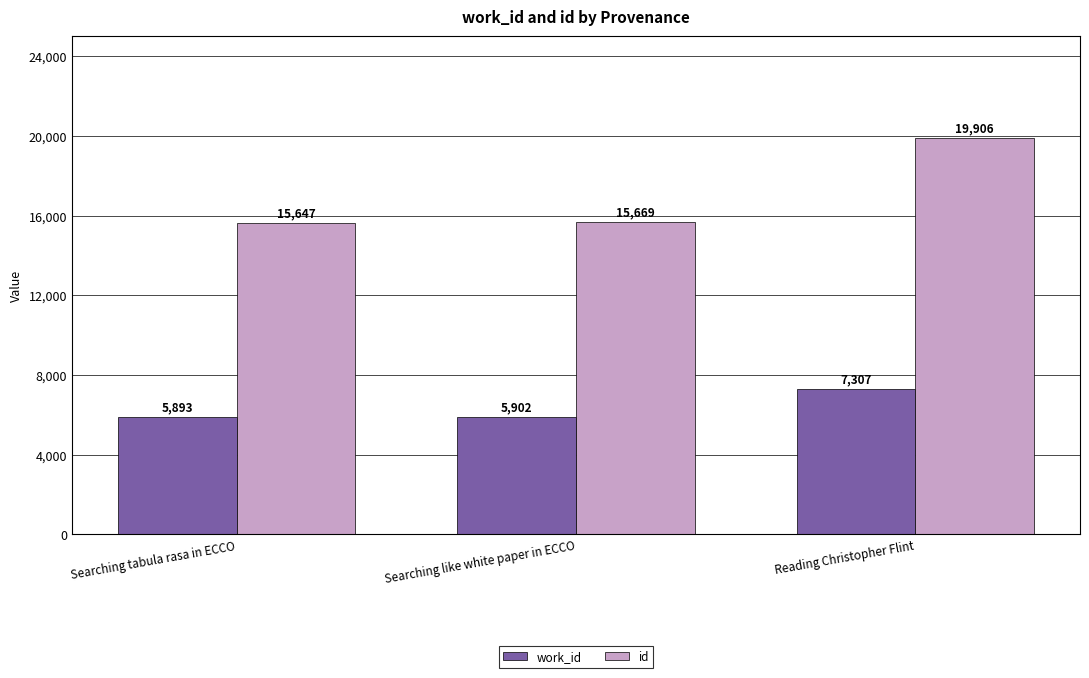

How many distinct data groups are displayed?

2